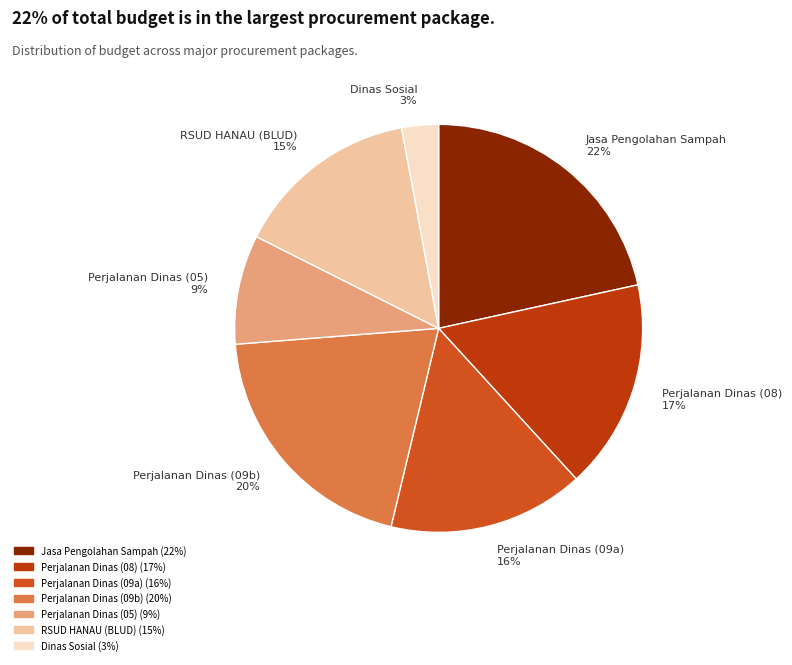

Is the sum of Perjalanan Dinas (05) and Perjalanan Dinas (09b) greater than half?

No